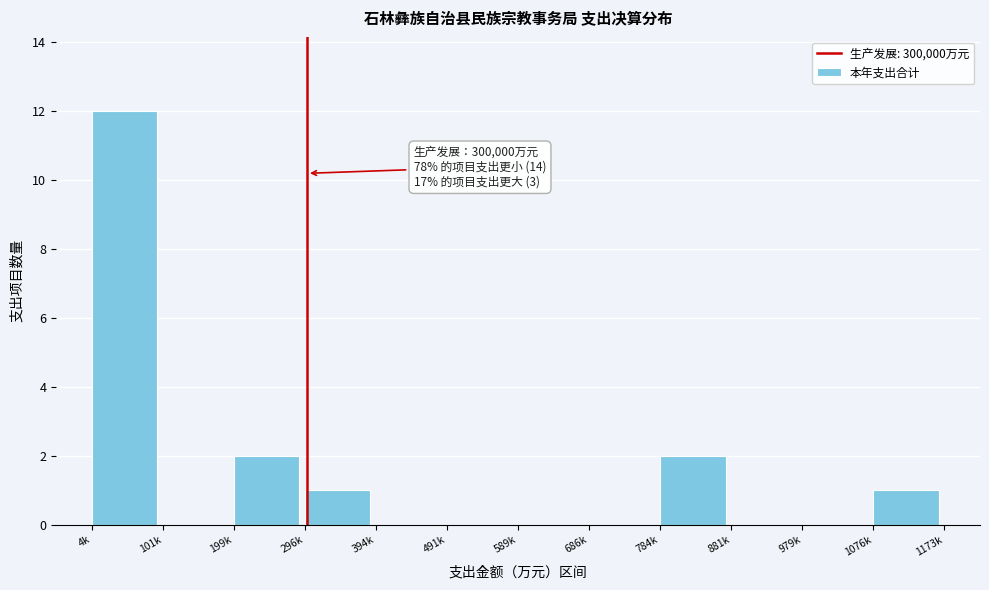

Reading left to right, list all the values displayed in this chart.

4k=12	101k=0	199k=2	296k=1	394k=0	491k=0	589k=0	686k=0	784k=2	881k=0	979k=0	1076k=1